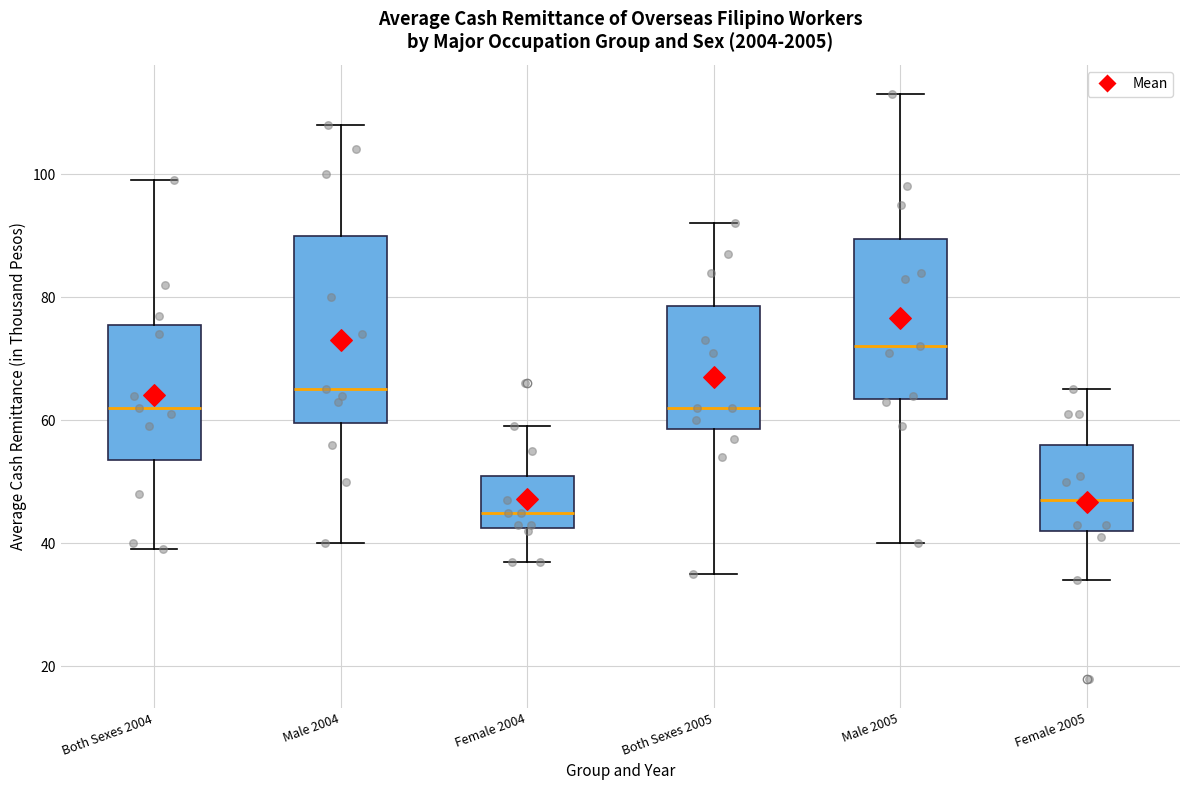

Which box's median line is the lowest?

Female 2004